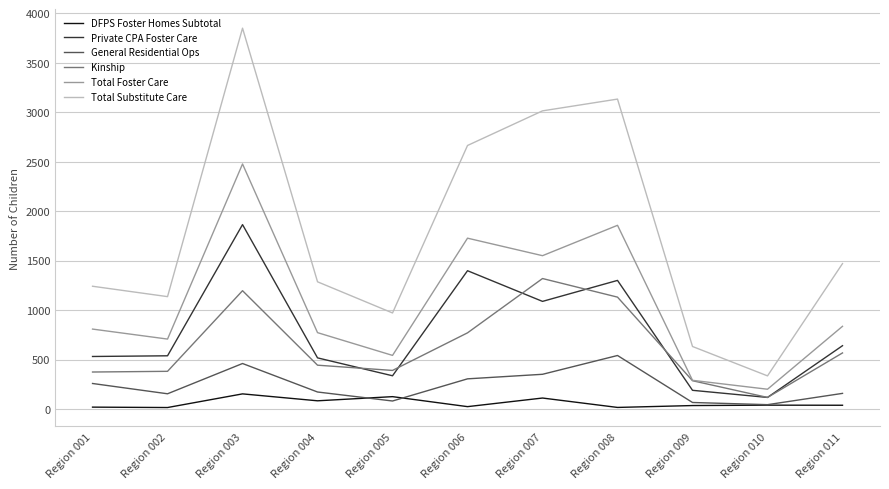

At which category does General Residential Ops reach its first local valley?

Region 002